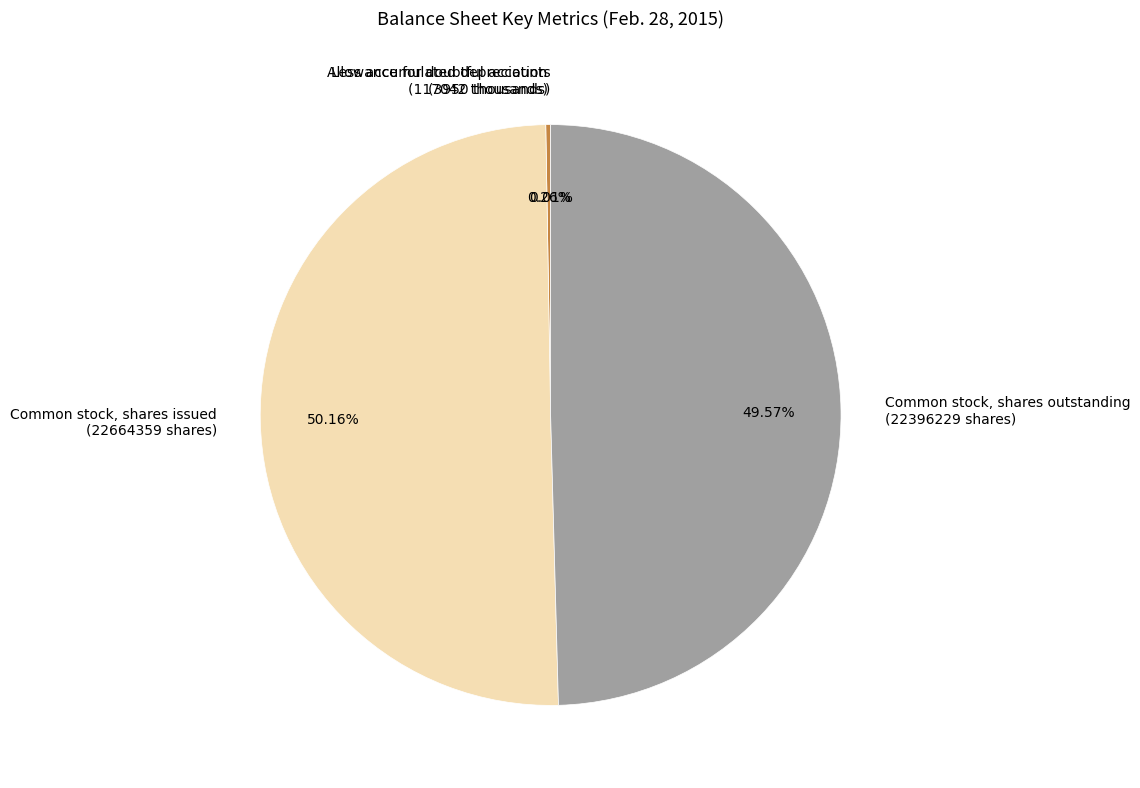

Which category accounts for the majority?

Common stock, shares issued (22664359 shares)